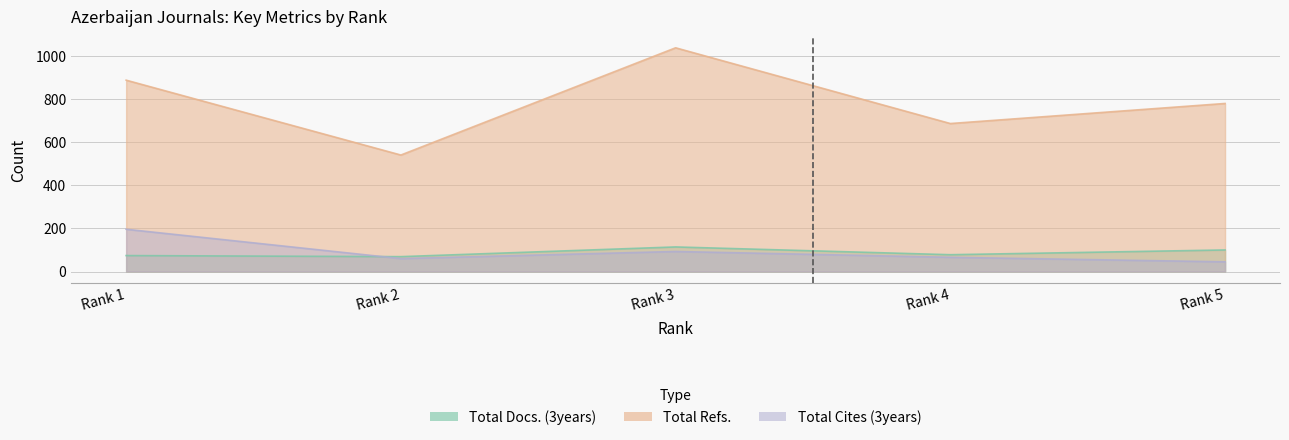

What is the value of the Total Cites (3years) point at the 4th from the left?

66